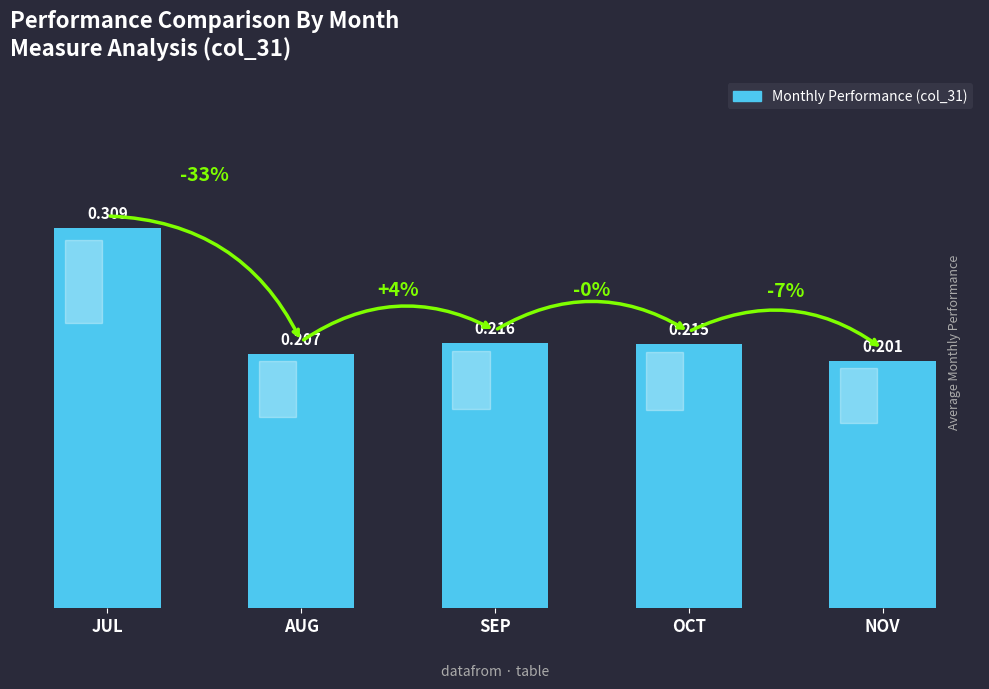

At which label is the value closest to 0?

NOV